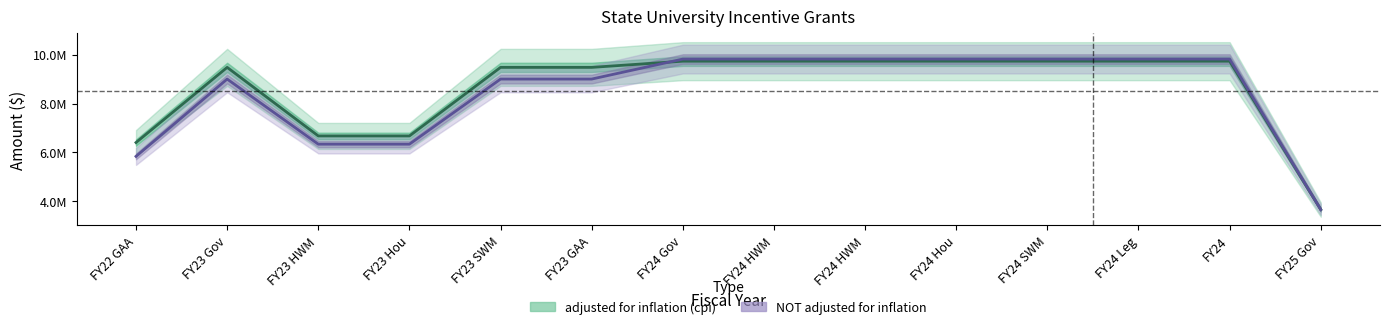

What is the spread (max minus min) of values at FY24?

86055